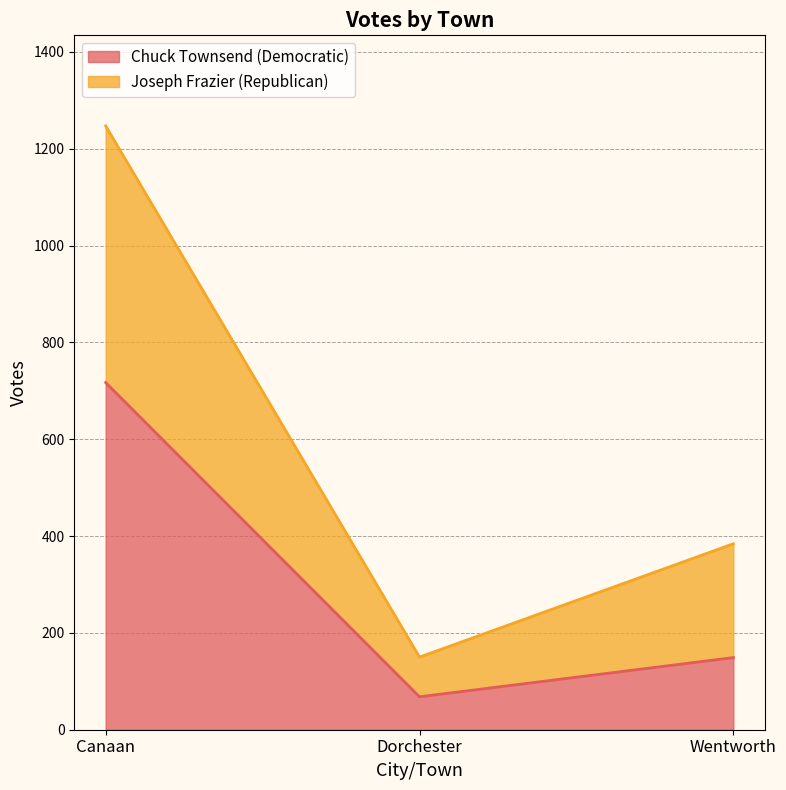

List the labels in order of Joseph Frazier (Republican) value, smallest first.

Dorchester, Wentworth, Canaan